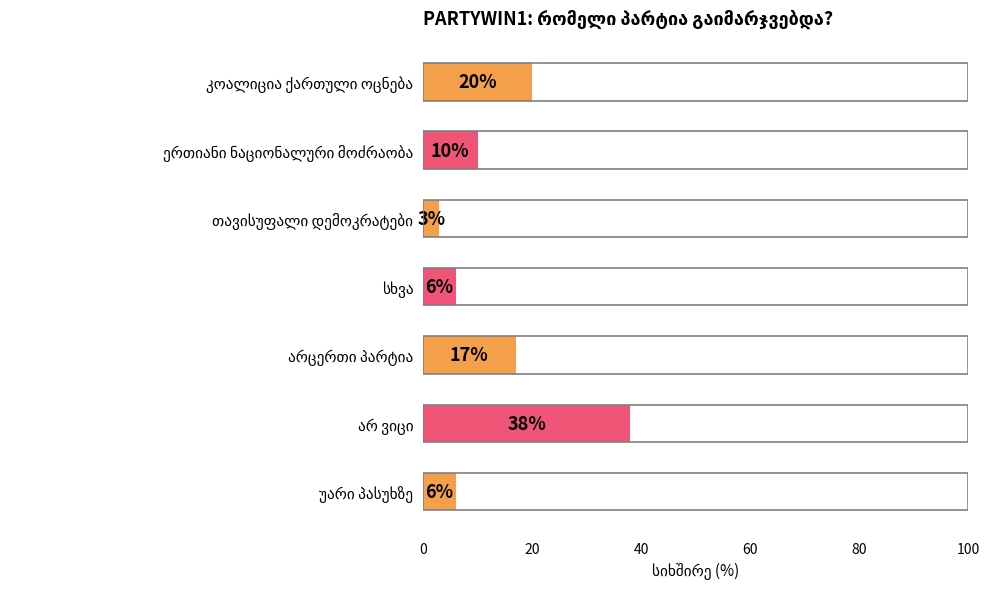

Reading top to bottom, list all the values displayed in this chart.

20	10	3	6	17	38	6